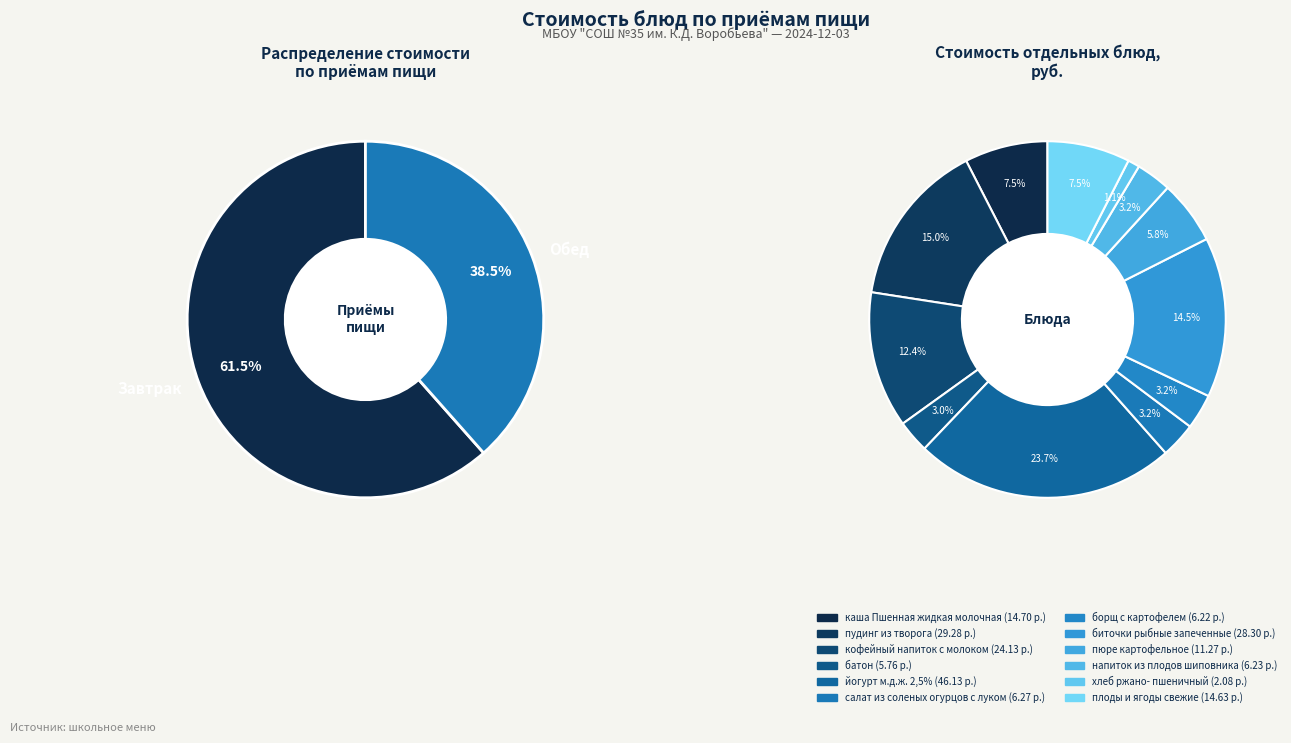

What is the change in value from батон to биточки рыбные
запеченные?

+22.5